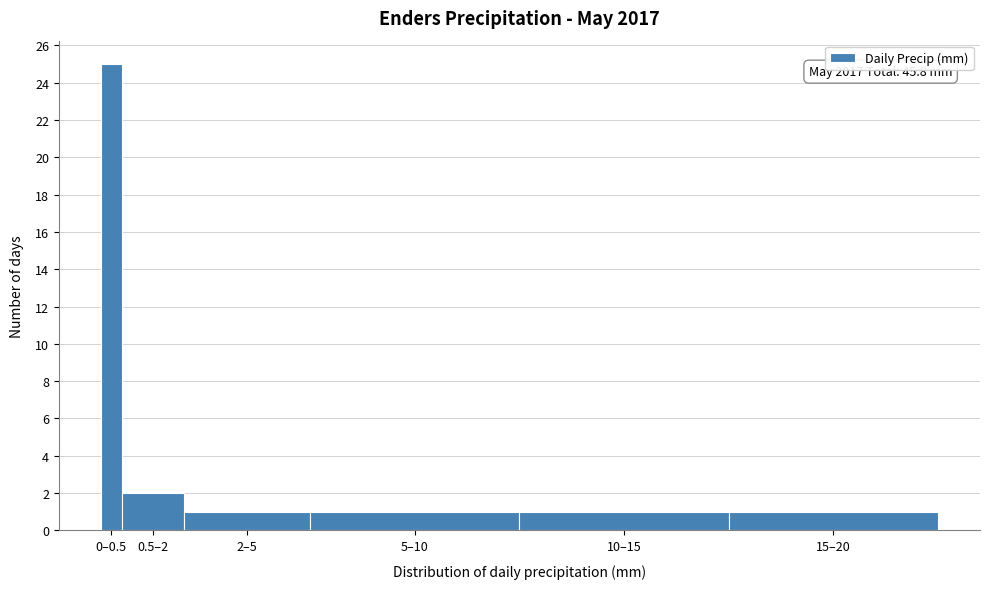

Reading right to left, list all the values displayed in this chart.

15–20=1	10–15=1	5–10=1	2–5=1	0.5–2=2	0–0.5=25